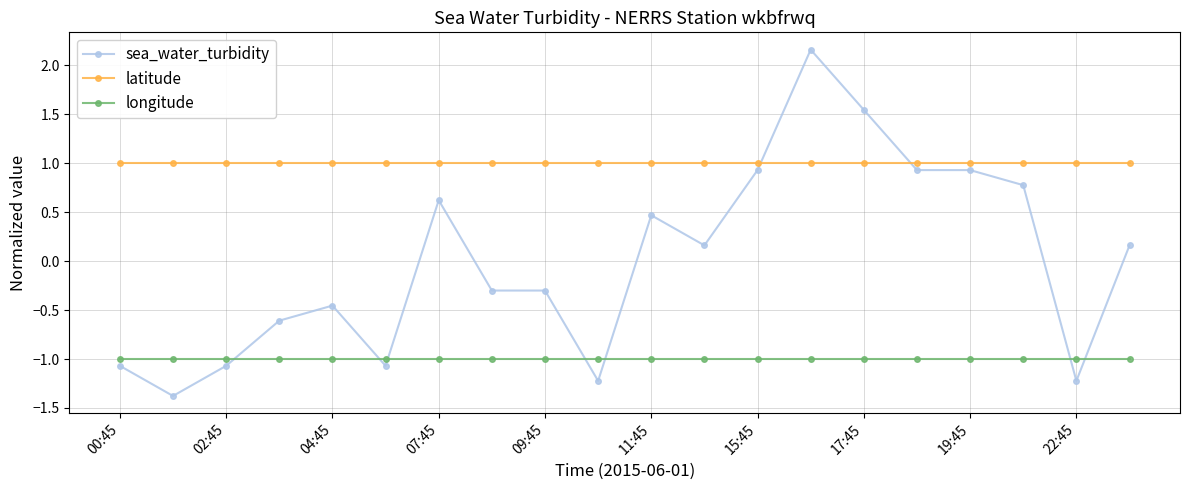

After their last crossing, which series has the higher values: latitude or sea_water_turbidity?

latitude